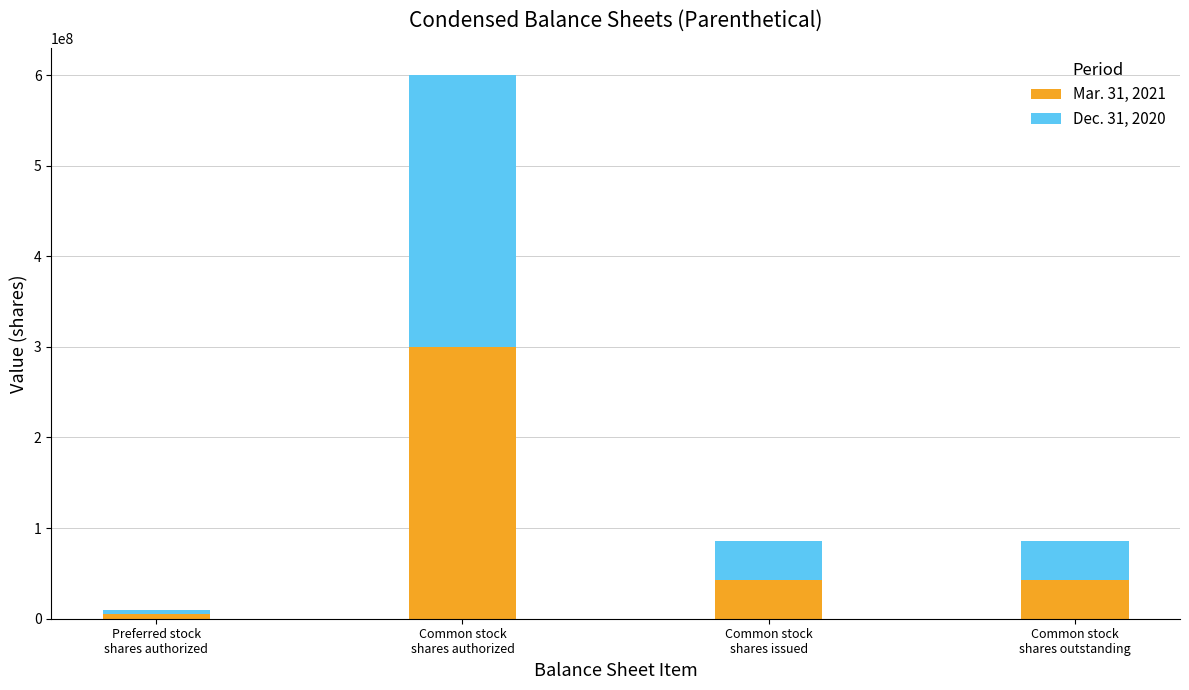

Reading right to left, transcribe the values for Mar. 31, 2021.

42888000	42888000	300000000	5000000